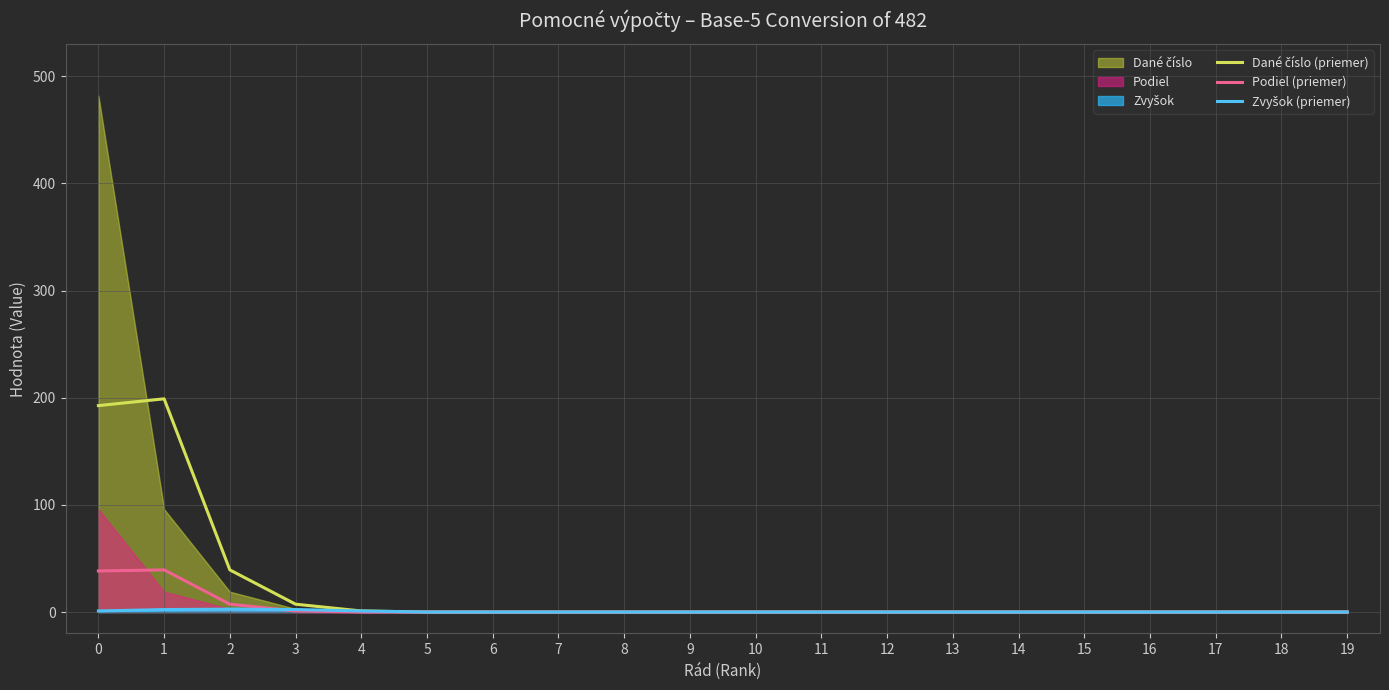

At which label is Podiel (priemer) closest to 19?

2